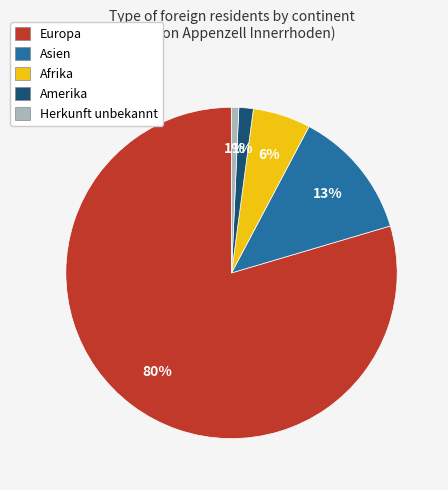

Count the number of slices in the pie.

5